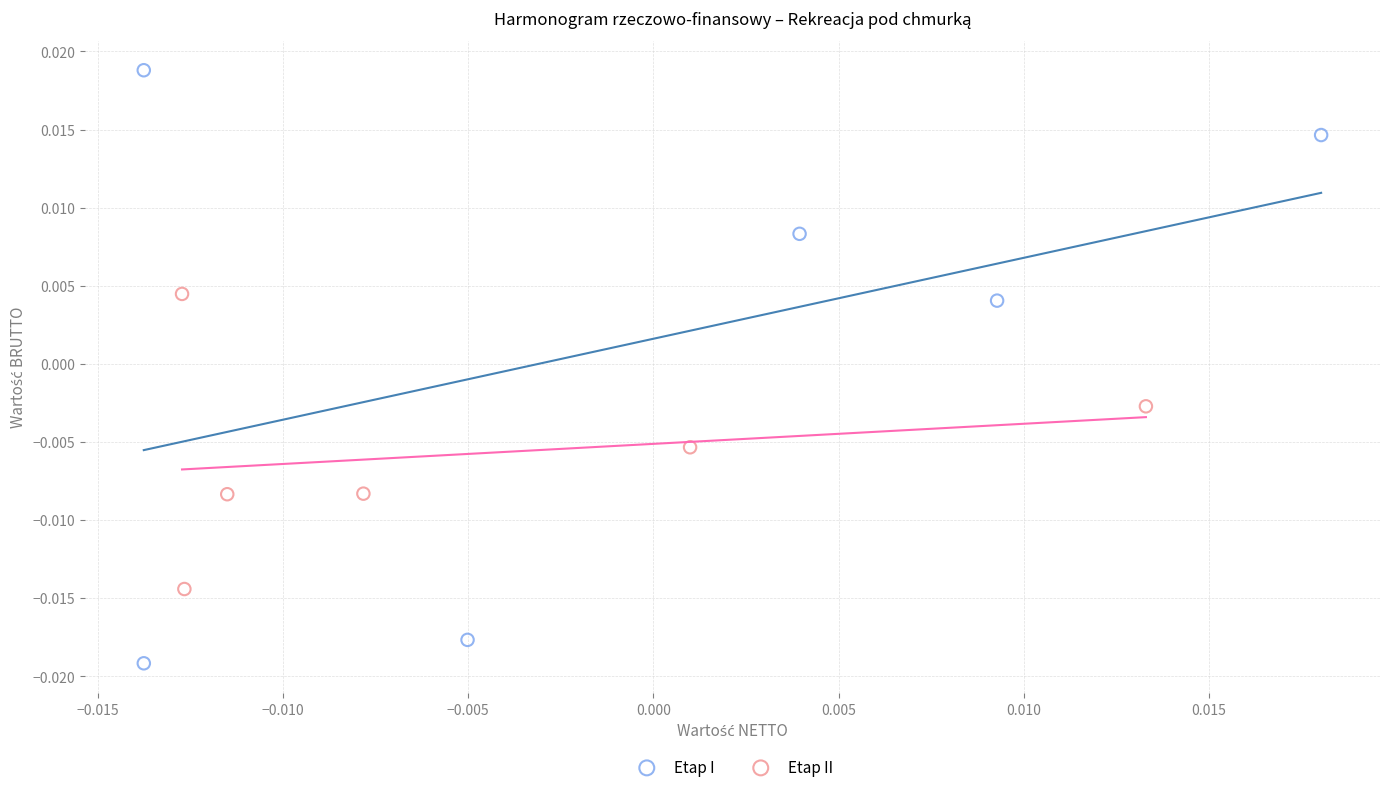

Which series contains the lowest Y value?

Etap I